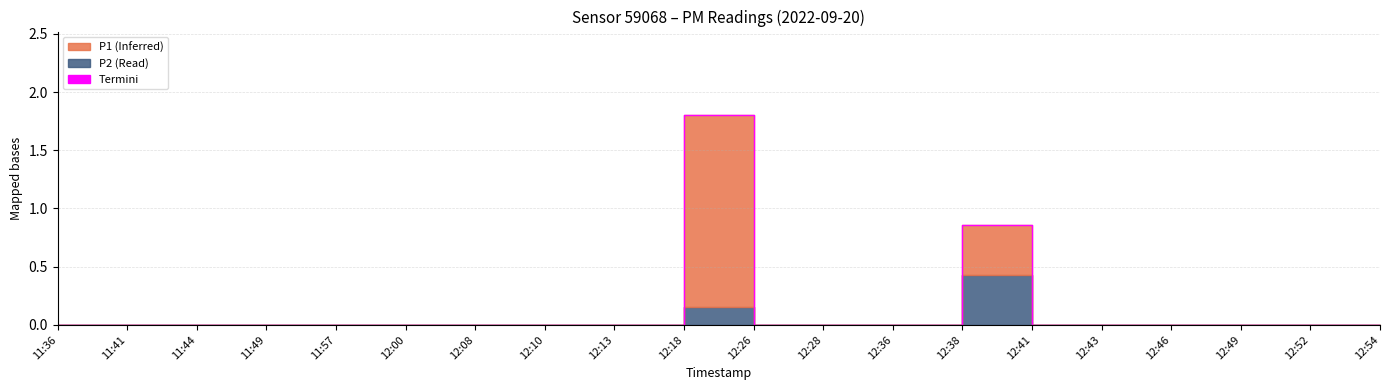

Rank the categories by value from lowest to highest.

11:36, 11:41, 11:44, 11:49, 11:57, 12:00, 12:08, 12:10, 12:13, 12:26, 12:28, 12:36, 12:41, 12:43, 12:46, 12:49, 12:52, 12:54, 12:38, 12:18